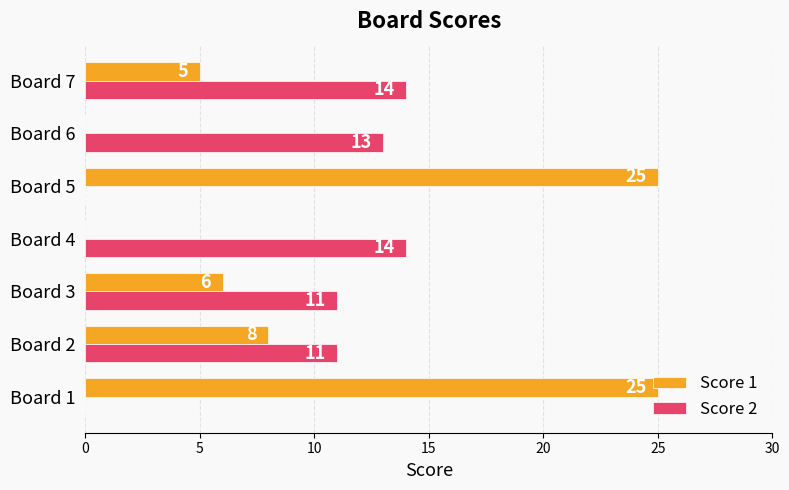

Is it true that Score 1 equals 8 at Board 2?

True